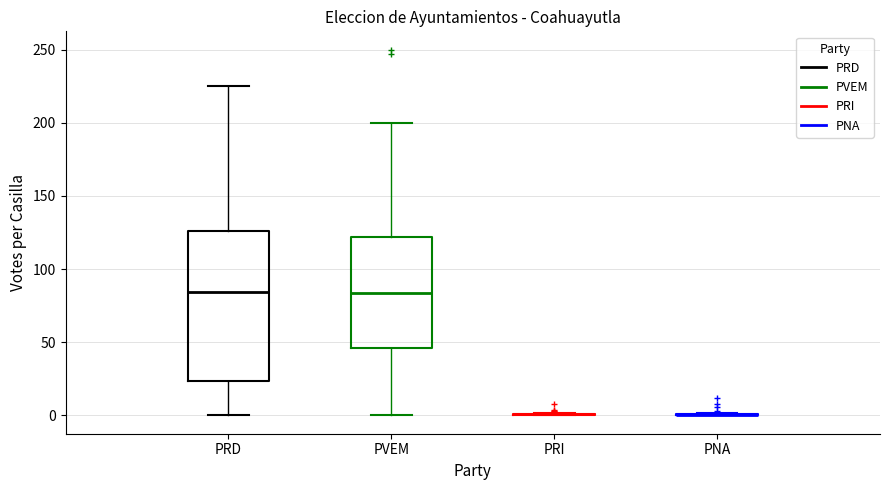

Comparing the boxes themselves (not the whiskers), which one is the tallest?

PRD